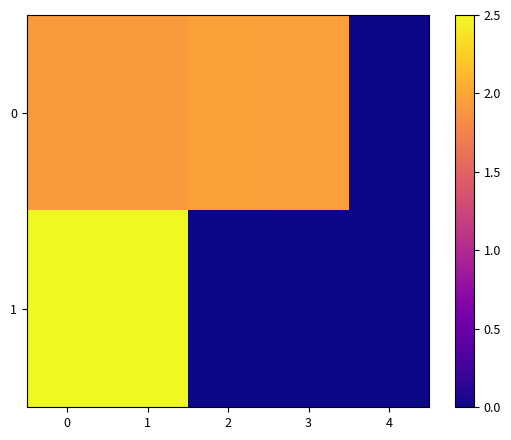

Between 1 and 3, which series saw the biggest shift?

1